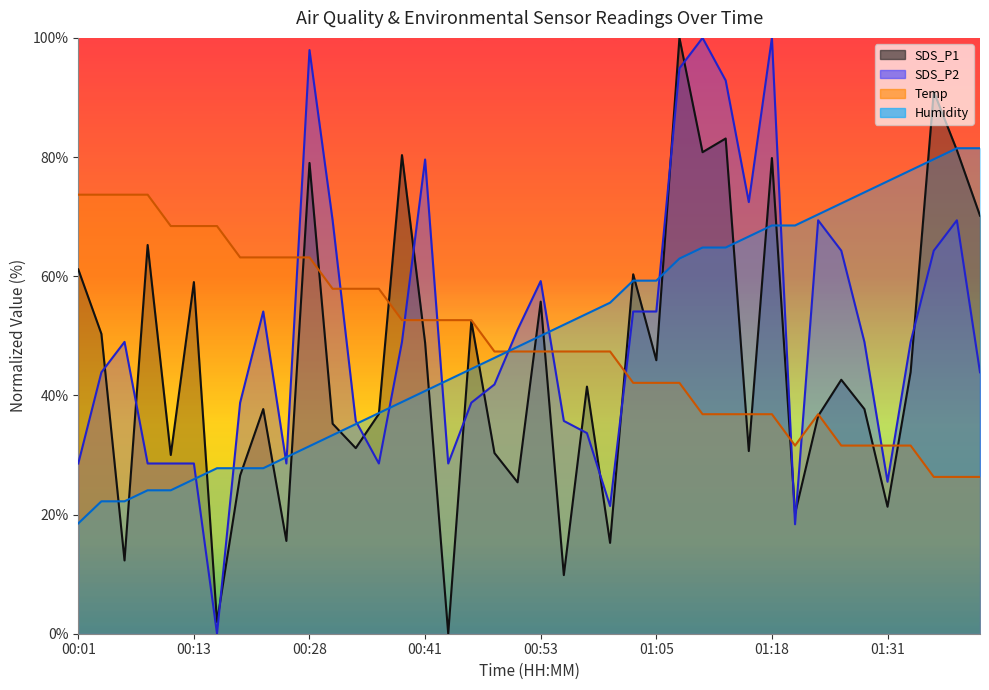

What is the label of the 32nd point from the right?

00:21